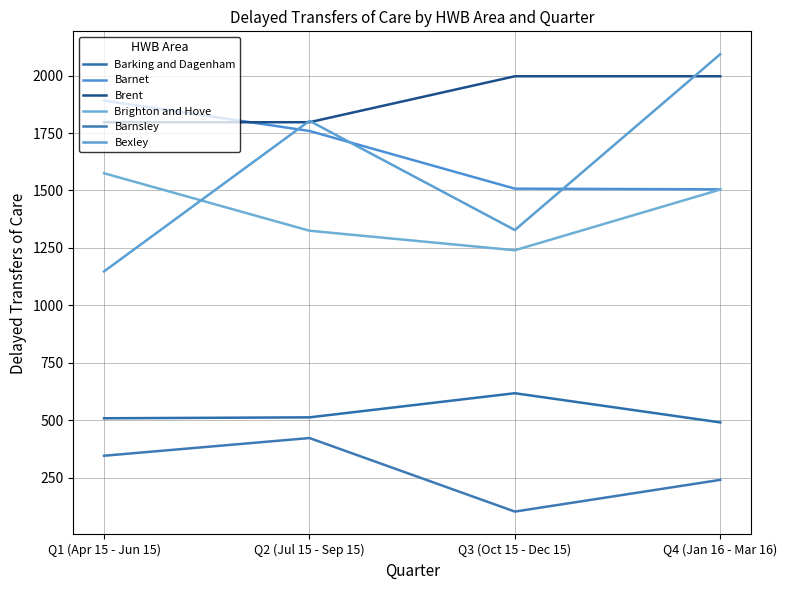

What is the total value across all series at Q3 (Oct 15 - Dec 15)?

6794